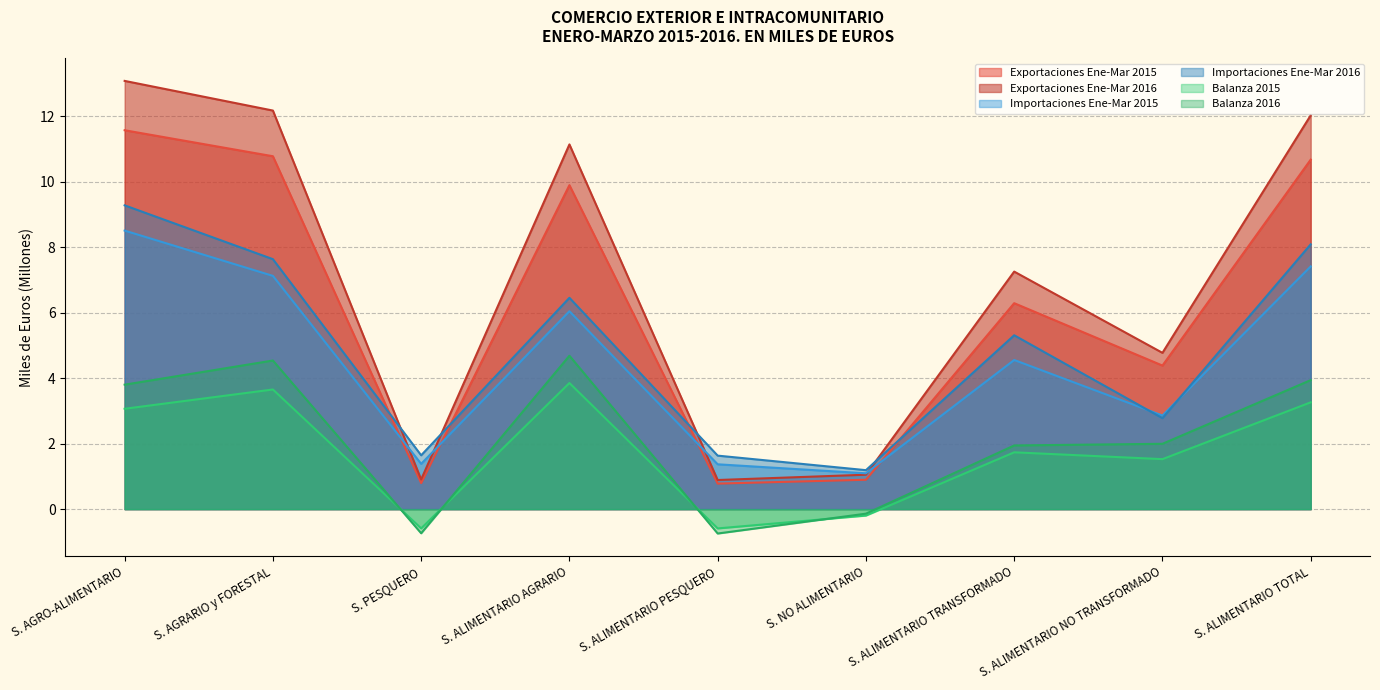

What is the difference between the highest and lowest values at S. ALIMENTARIO NO TRANSFORMADO?

3.2